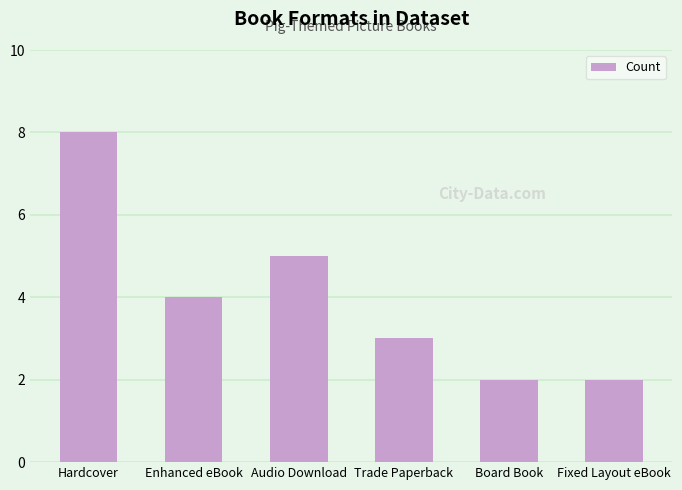

True or false: the data shows 3 at Board Book.

False